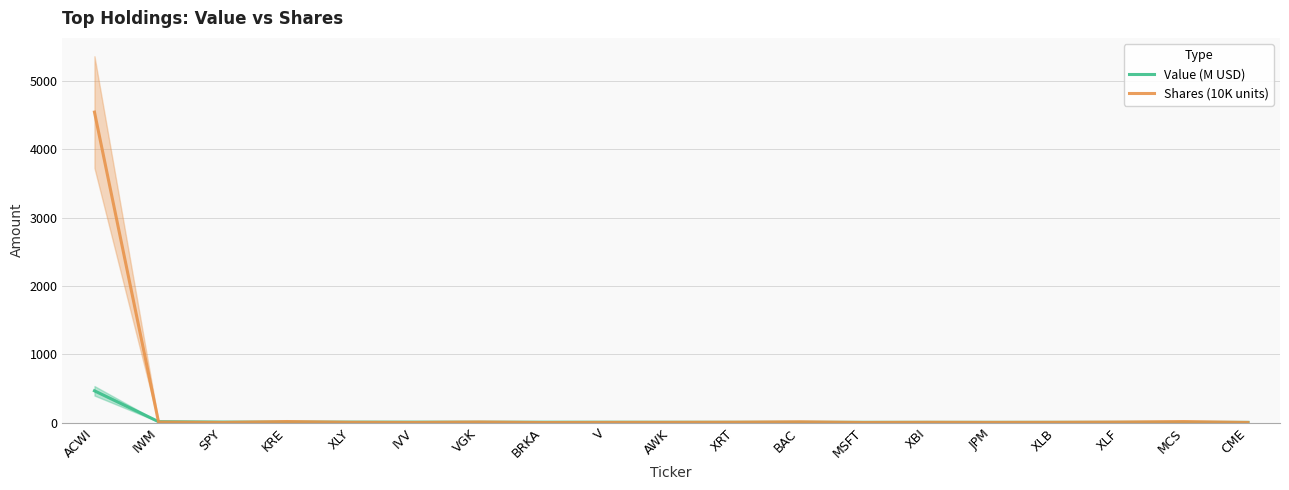

Does the chart display data point markers on the line(s)?

No